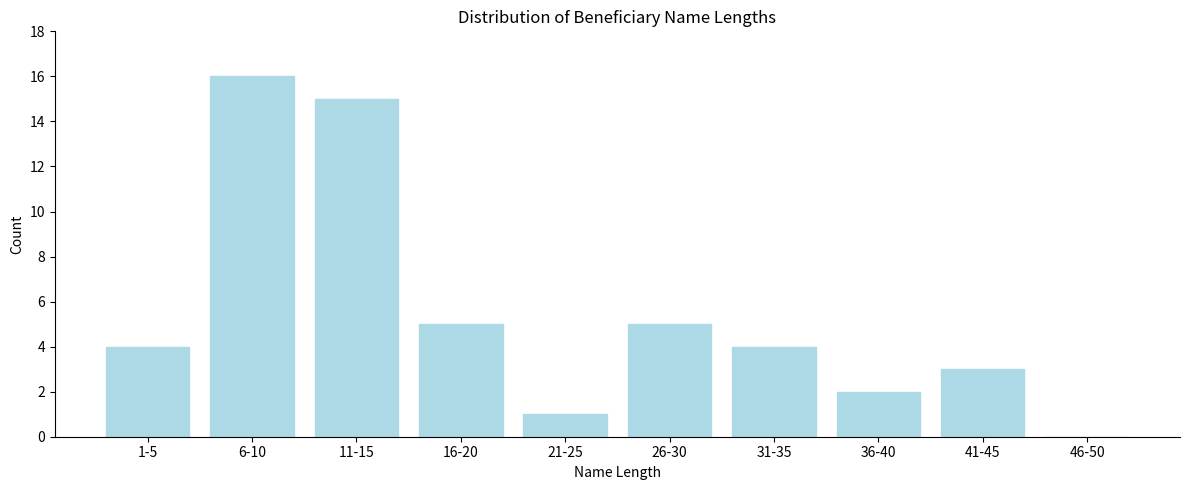

Reading left to right, transcribe all the data shown in this chart.

1-5=4	6-10=16	11-15=15	16-20=5	21-25=1	26-30=5	31-35=4	36-40=2	41-45=3	46-50=0